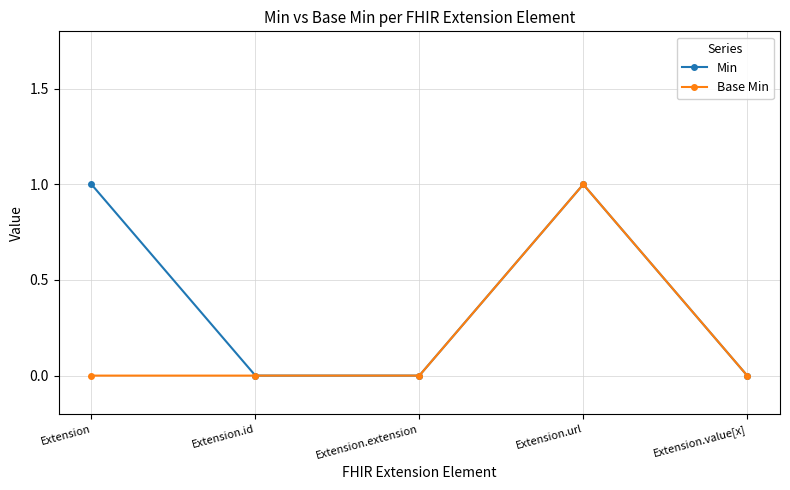

What is the label of the 2nd point from the left?

Extension.id